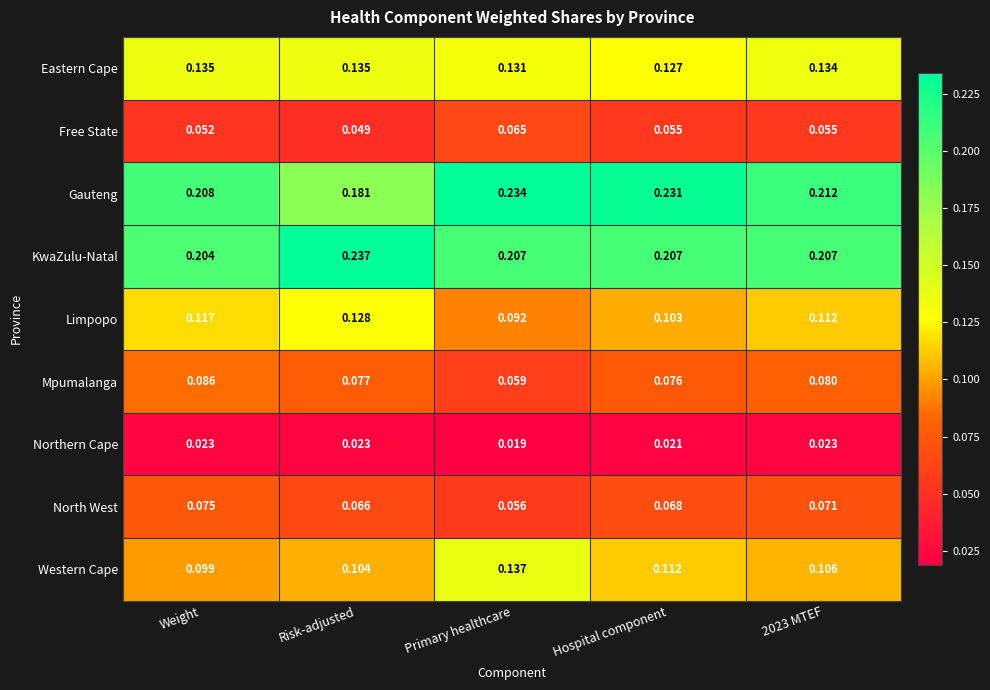

Which series has the largest total across all categories?

Gauteng